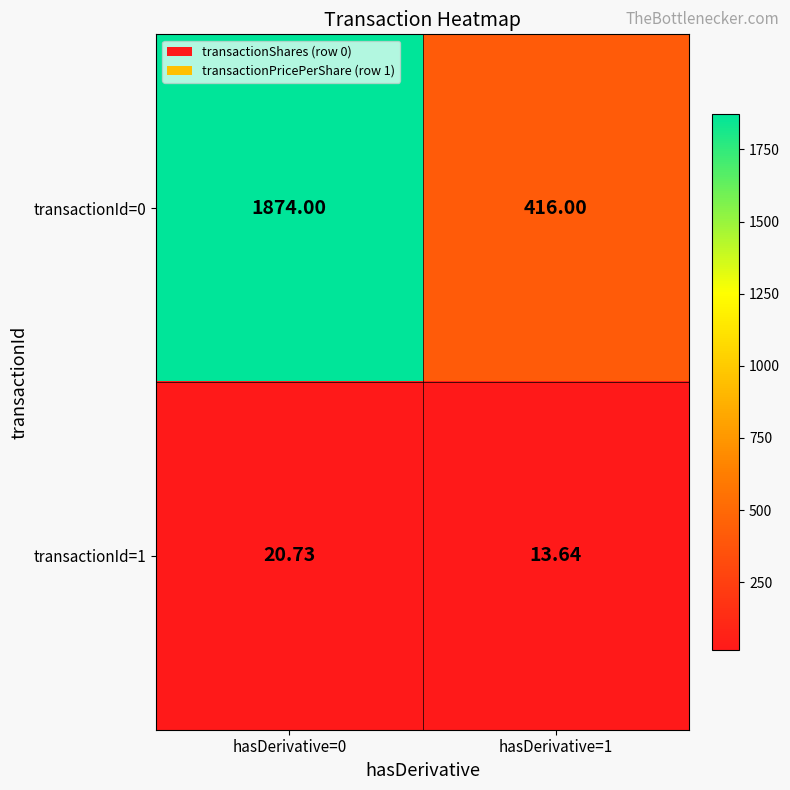

Which series has the largest total across all categories?

transactionId=0